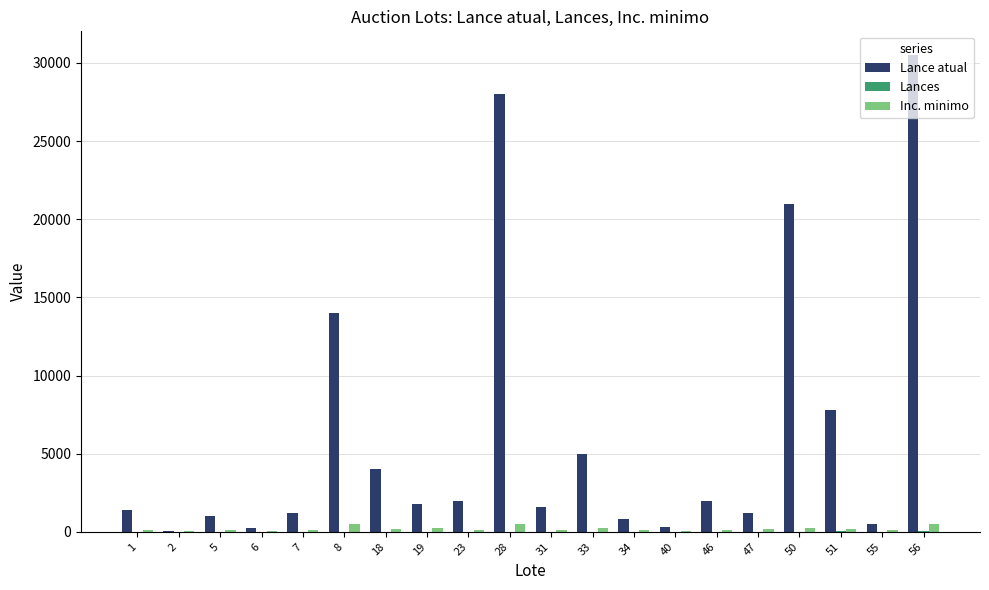

At which category is the sum across all series the highest?

56